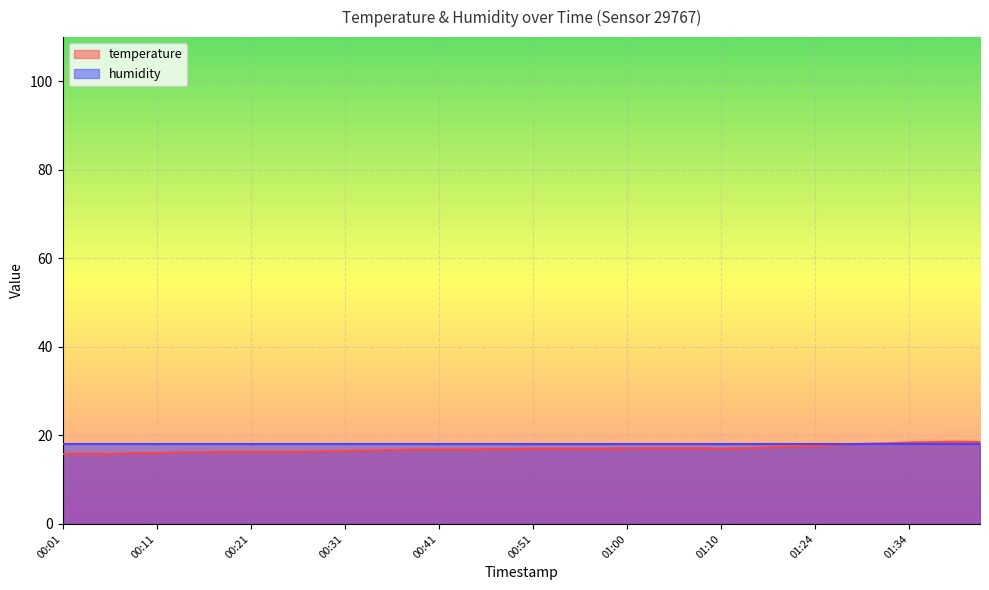

Reading left to right, what are all the values shown in this chart?

00:01=15.8	00:04=15.9	00:06=15.8	00:09=16.0	00:11=16.0	00:14=16.2	00:16=16.2	00:19=16.3	00:21=16.3	00:24=16.3	00:26=16.3	00:28=16.4	00:31=16.5	00:33=16.6	00:36=16.7	00:38=16.8	00:41=16.8	00:43=16.8	00:46=16.9	00:48=16.9	00:51=17.0	00:53=17.0	00:56=17.0	00:58=17.0	01:00=17.1	01:03=17.1	01:05=17.1	01:08=17.1	01:10=17.0	01:16=17.1	01:19=17.3	01:21=17.5	01:24=17.6	01:26=17.9	01:29=18.1	01:31=18.2	01:34=18.4	01:36=18.5	01:39=18.6	01:42=18.5